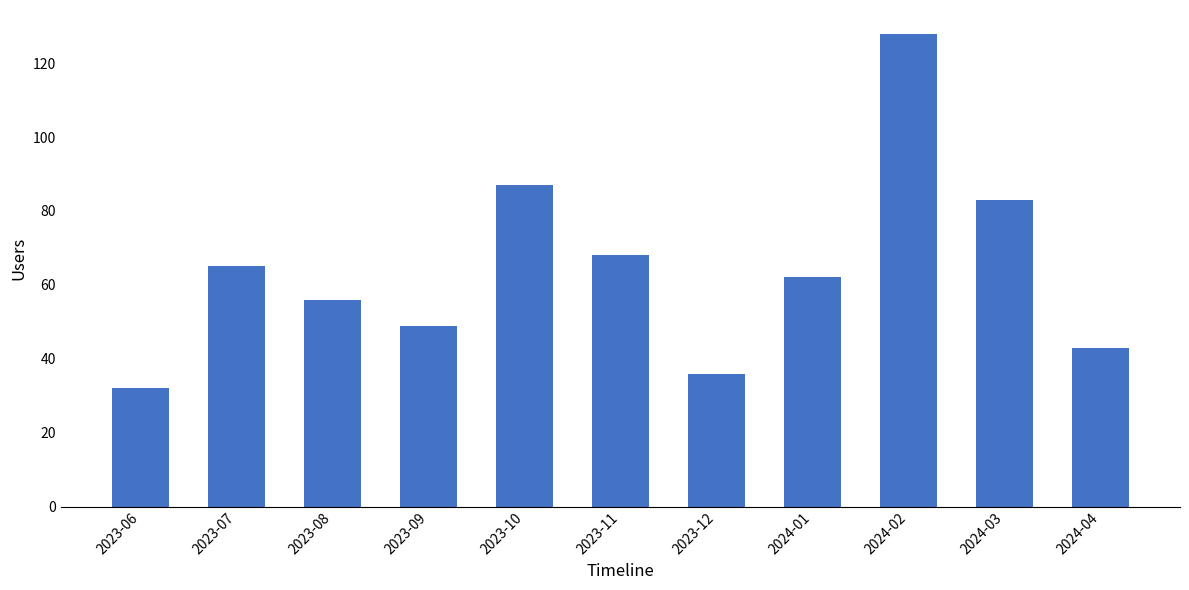

What is the approximate value at 2023-09, to the nearest 10?

50